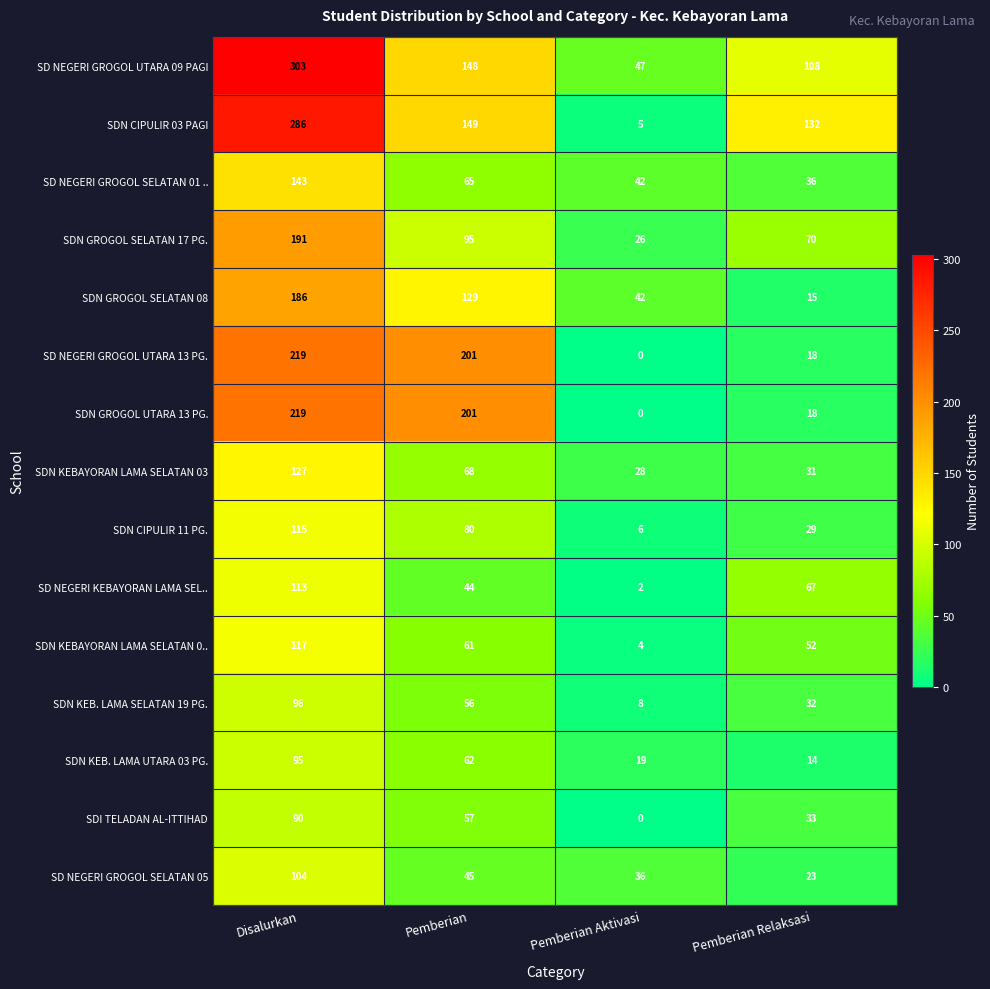

What is the highest value of the SDN GROGOL UTARA 13 PG. series?

219